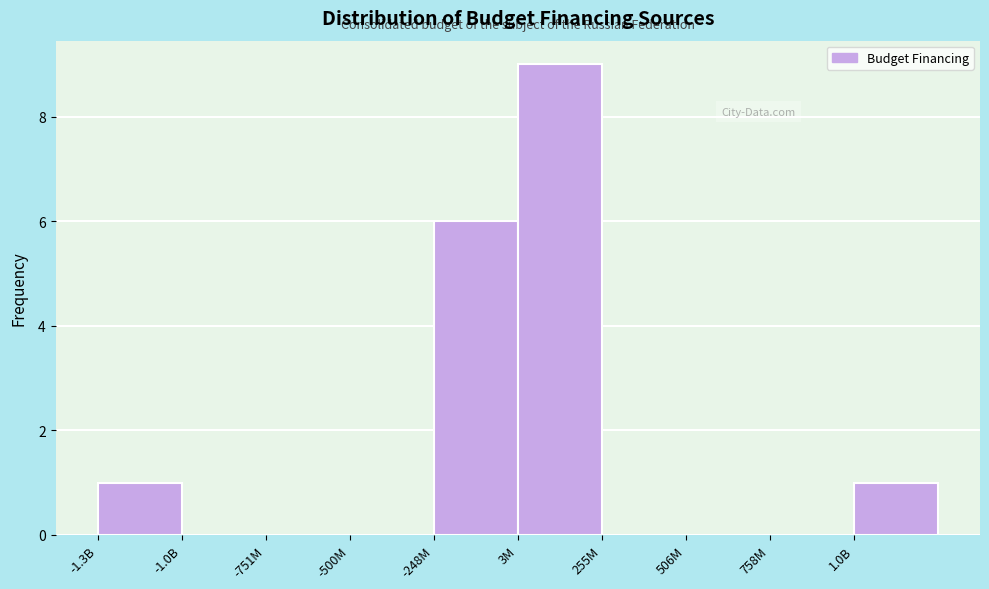

Reading right to left, extract all data points from this chart.

1.0B=1	758M=0	506M=0	255M=0	3M=9	-248M=6	-500M=0	-751M=0	-1.0B=0	-1.3B=1